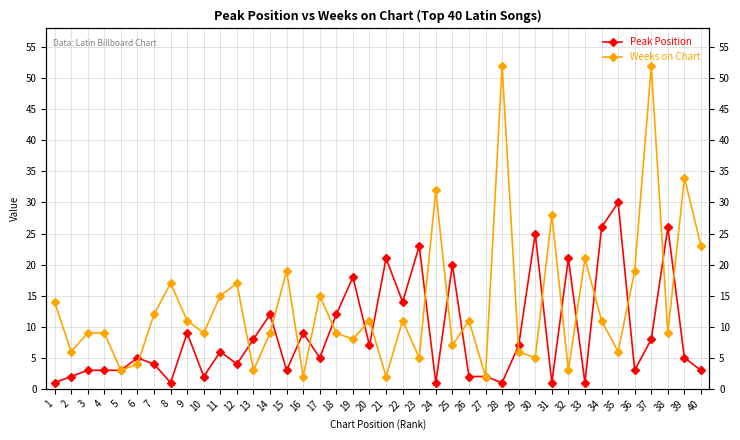

What is the sum of the Peak Position values at 27 and 37?

10